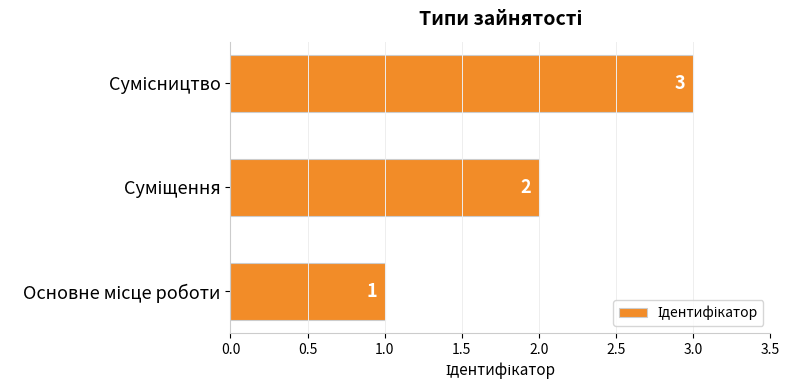

Count the values in the range 1 to 3.

3